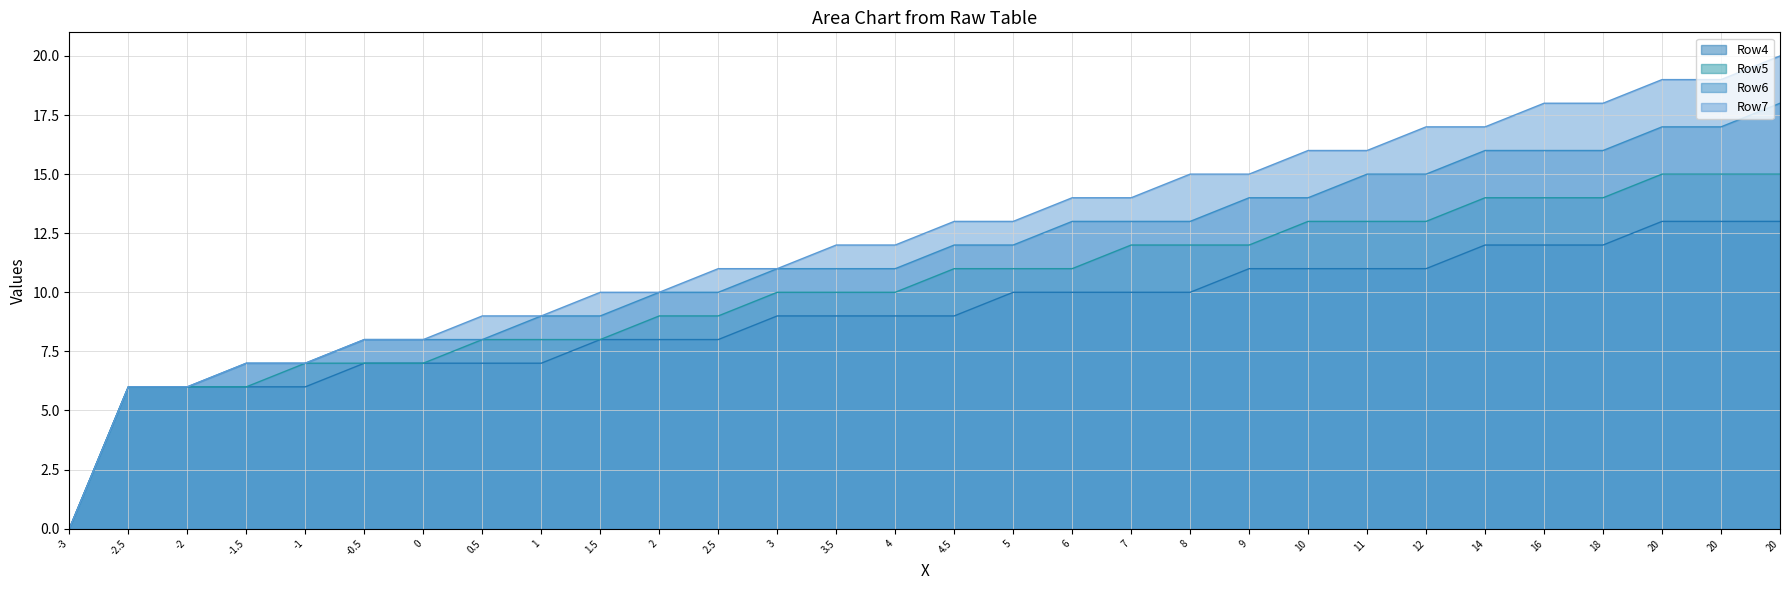

Which category has the highest value in the Row5 series?

20